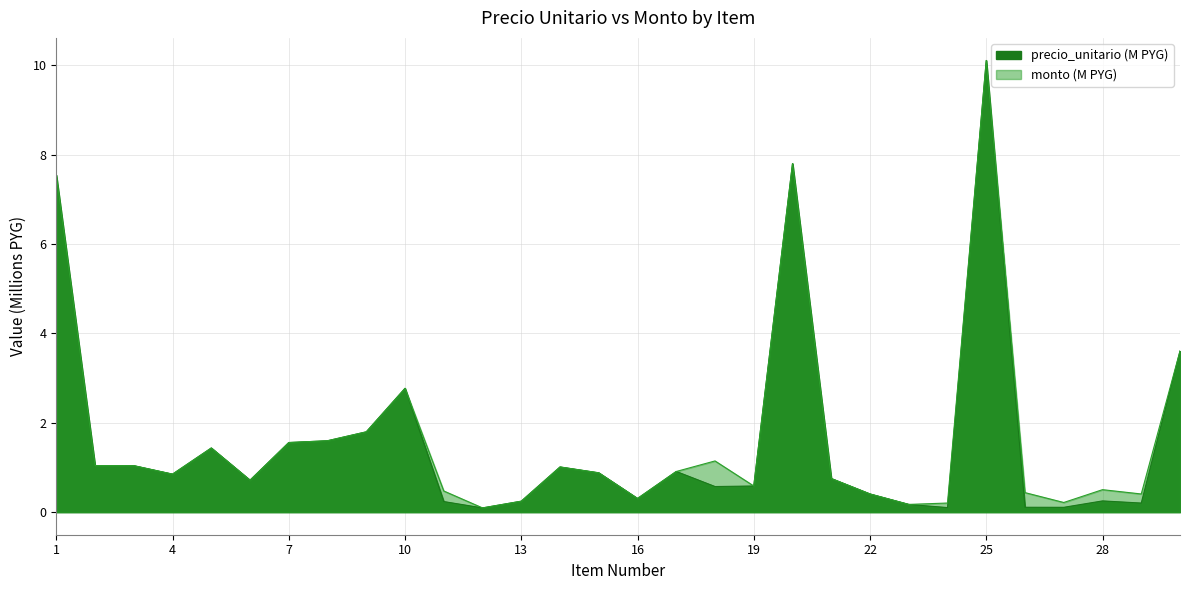

At which category does monto reach its first local valley?

4